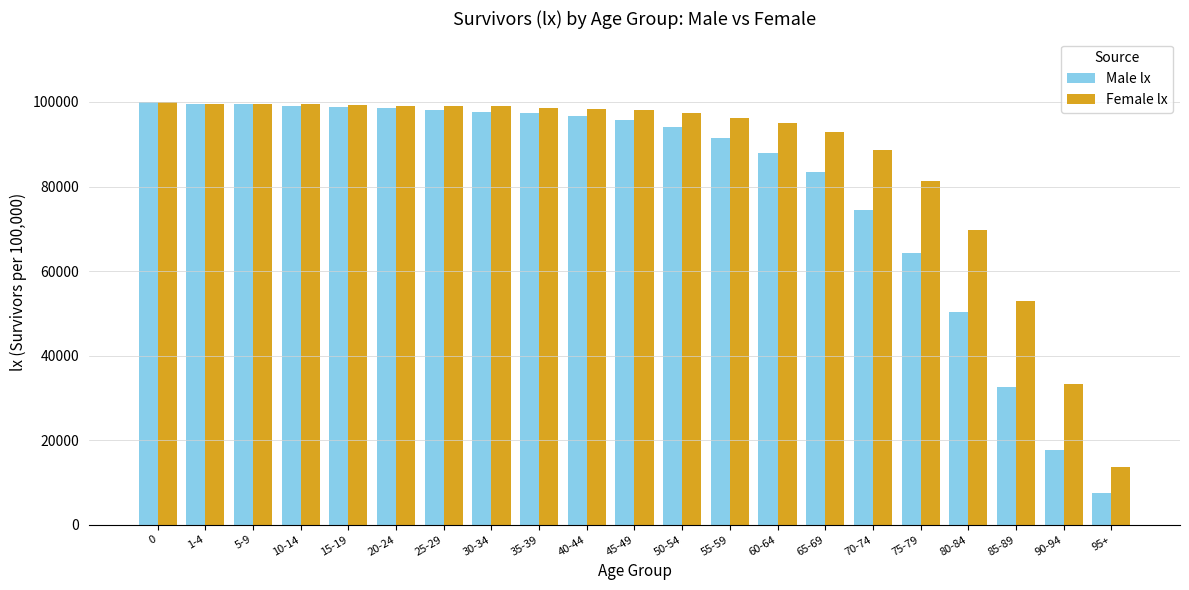

What is the difference between the maximum and minimum values in the Female lx series?

86307